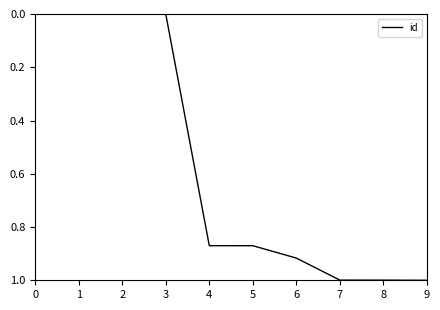

The value at 2 is 0.0. True or false?

True